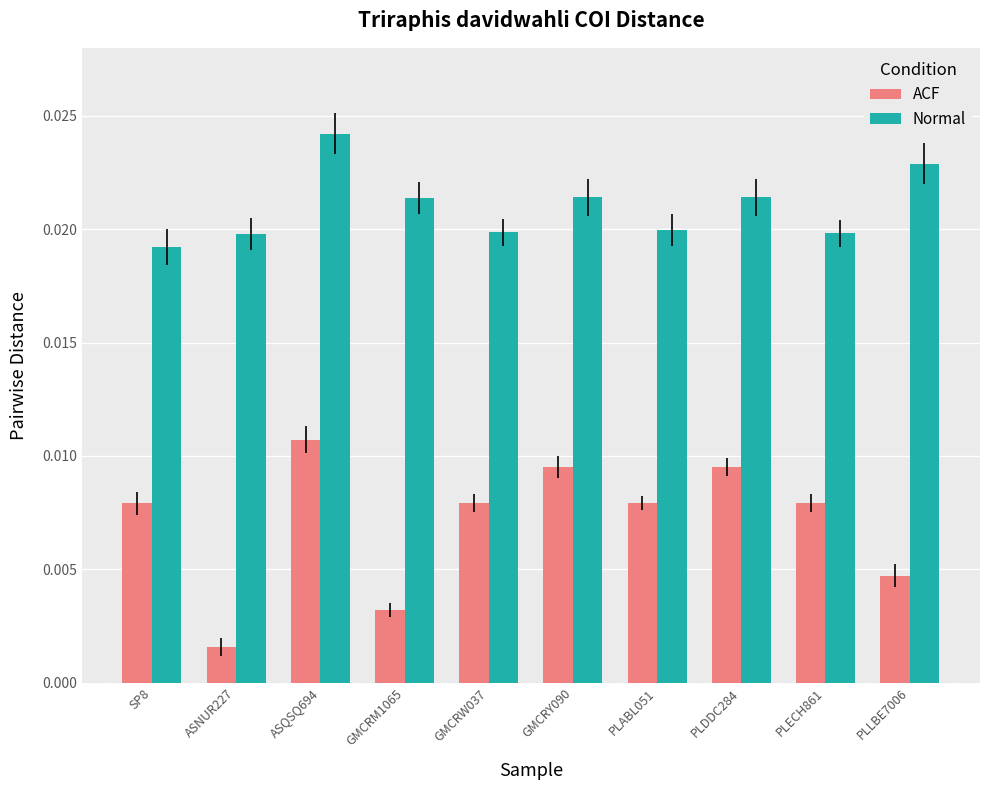

What are all the series names shown in the legend?

ACF, Normal